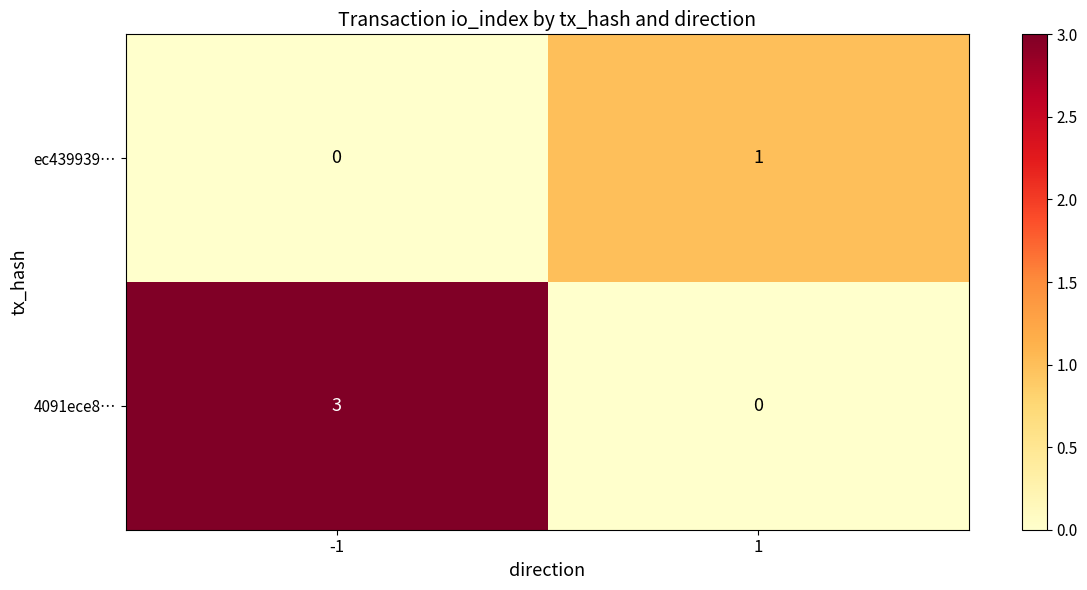

Which series has the widest spread of values?

4091ece8…